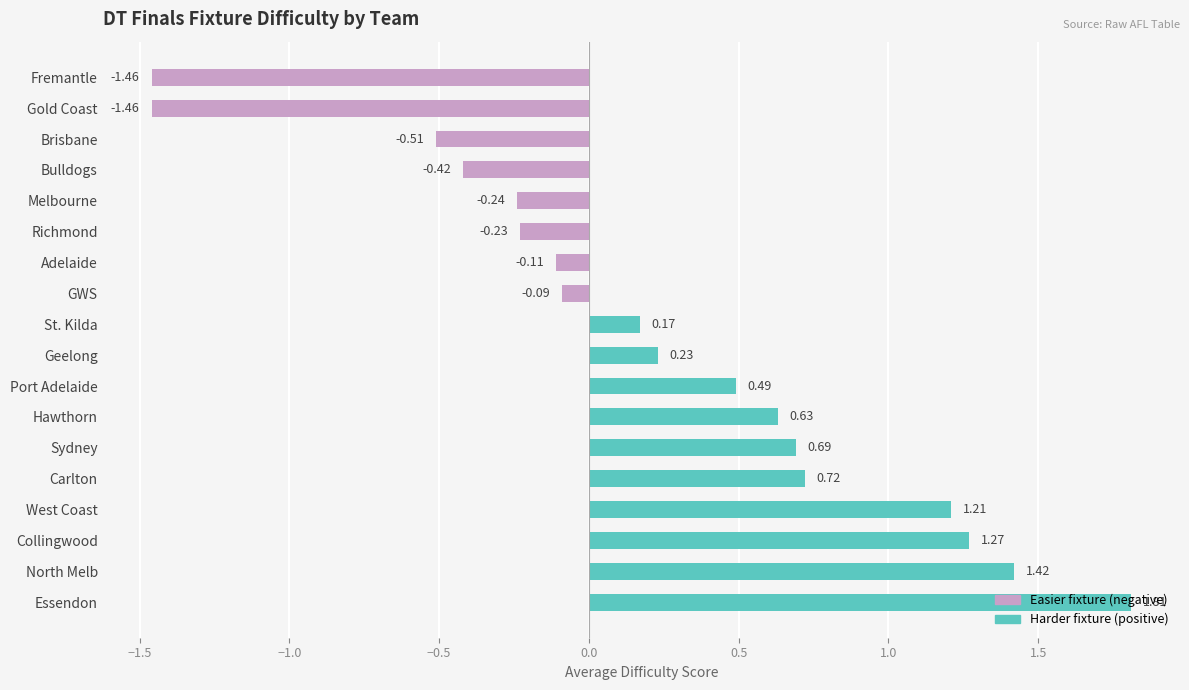

What is the label of the 8th bar from the top?

GWS